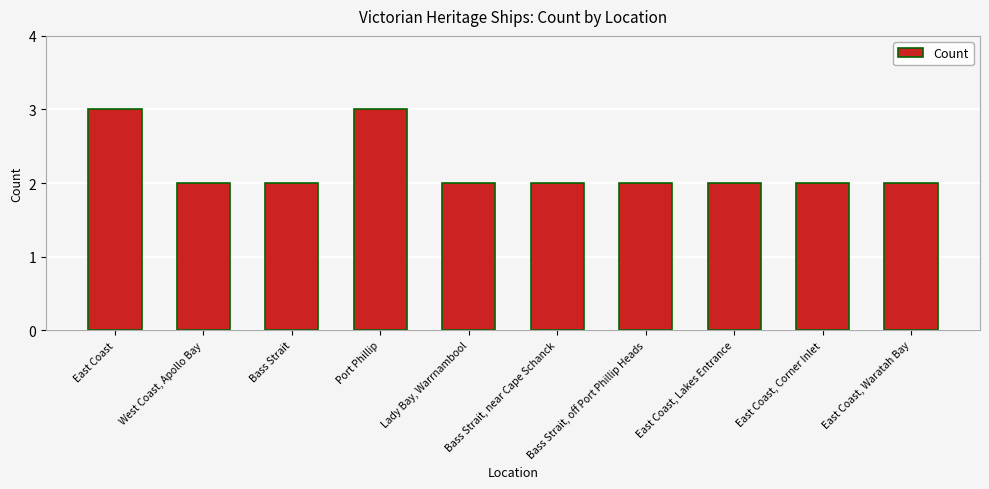

The value at Bass Strait, off Port Phillip Heads is 2. True or false?

True